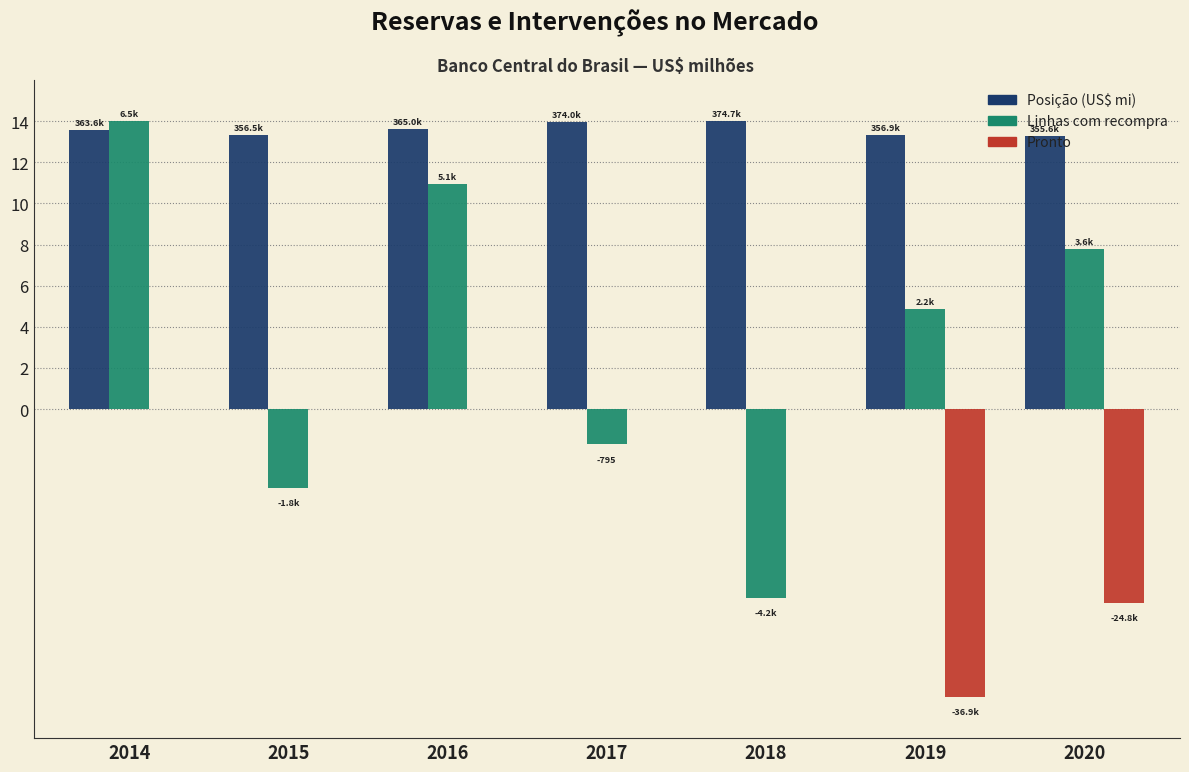

Reading left to right, what are all the values shown in this chart?

Posição (US$ mi): 13.6	13.3	13.6	14.0	14.0	13.3	13.3
Linhas com recompra: 14.0	-3.8	10.9	-1.7	-9.2	4.9	7.8
Pronto: 0.0	0.0	0.0	0.0	0.0	-14.0	-9.4